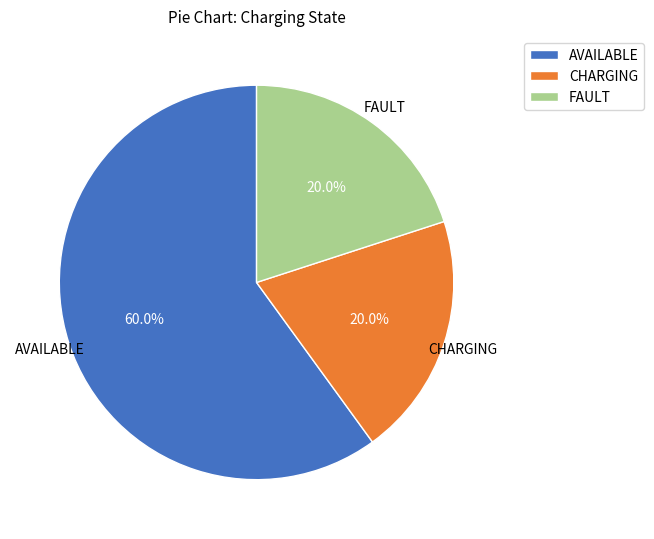

Combined, do CHARGING and AVAILABLE account for over 50%?

Yes